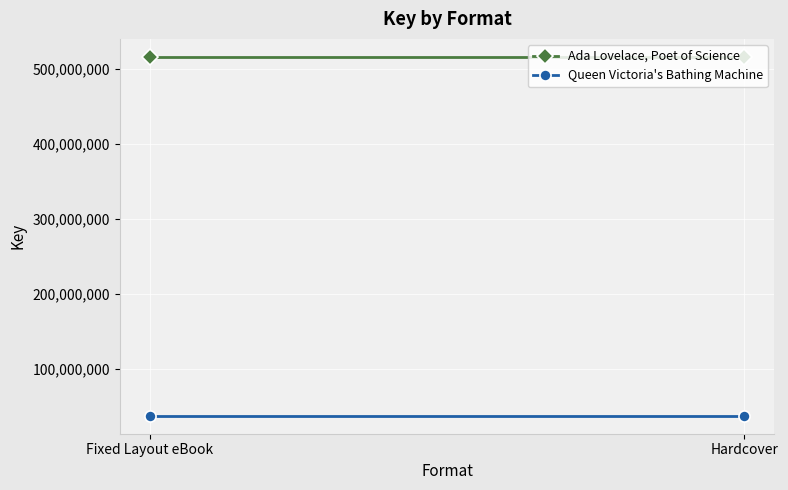

What value does the Ada Lovelace, Poet of Science series have at Hardcover?

515913524